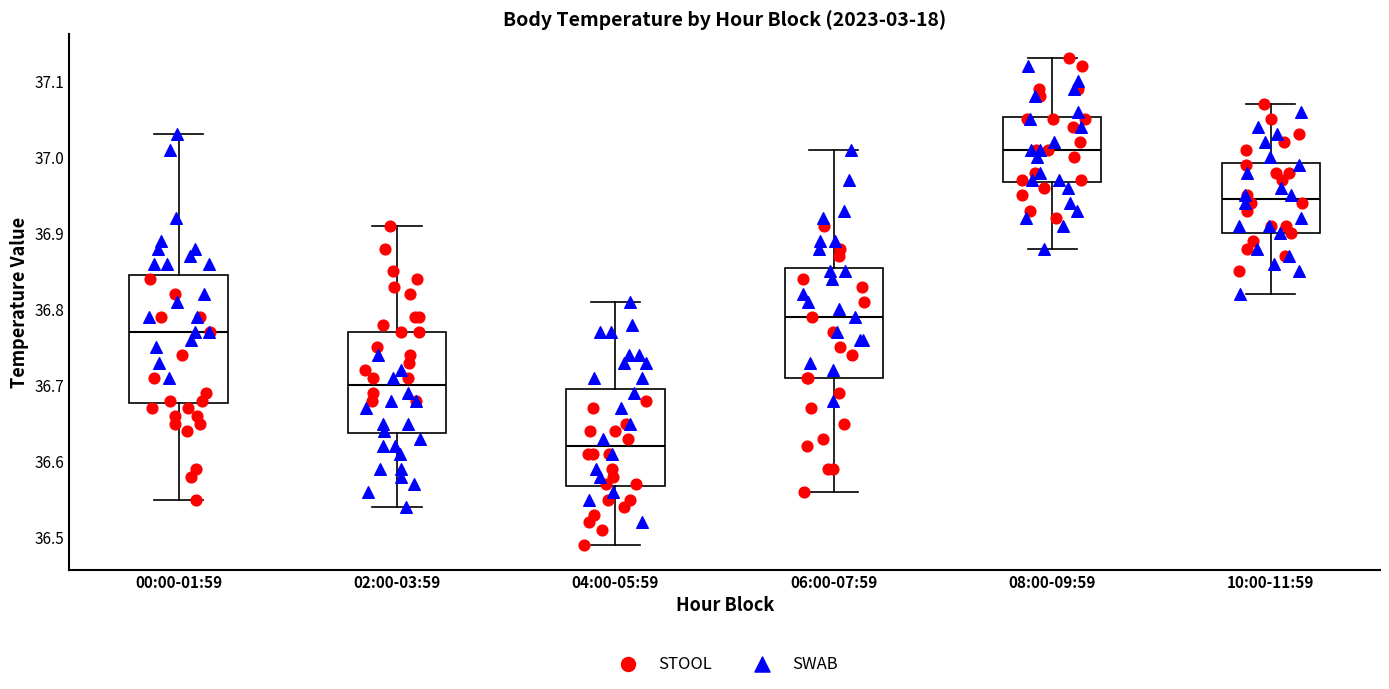

Which box has the lowest median line?

04:00-05:59